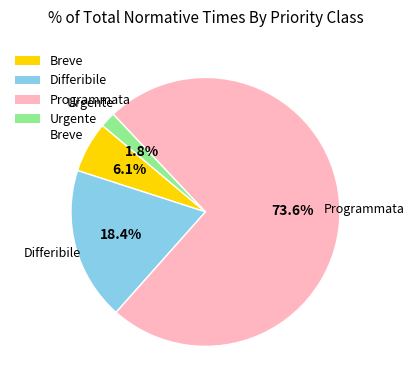

What is the ratio of the value at Differibile to the value at Breve?

3.0